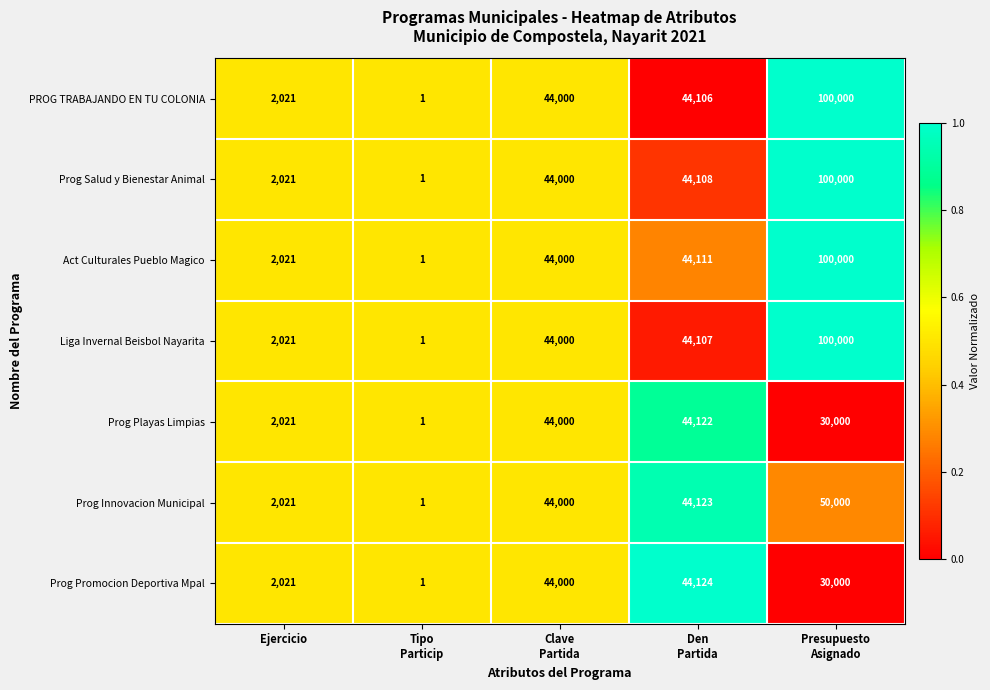

What is the sum of all Act Culturales Pueblo Magico values?

190133